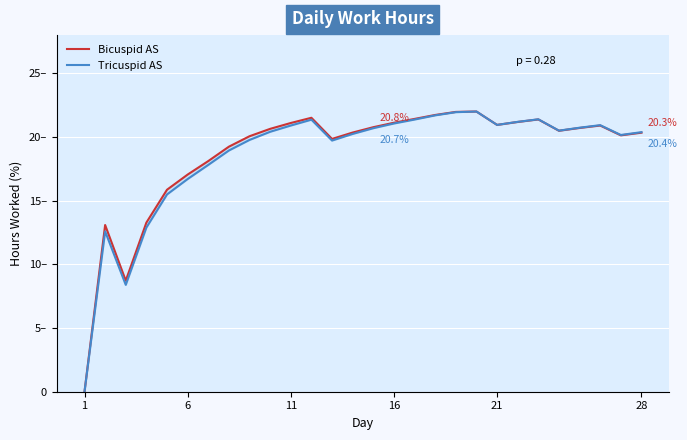

True or false: Bicuspid AS has more than 1 points higher than both neighbors.

True